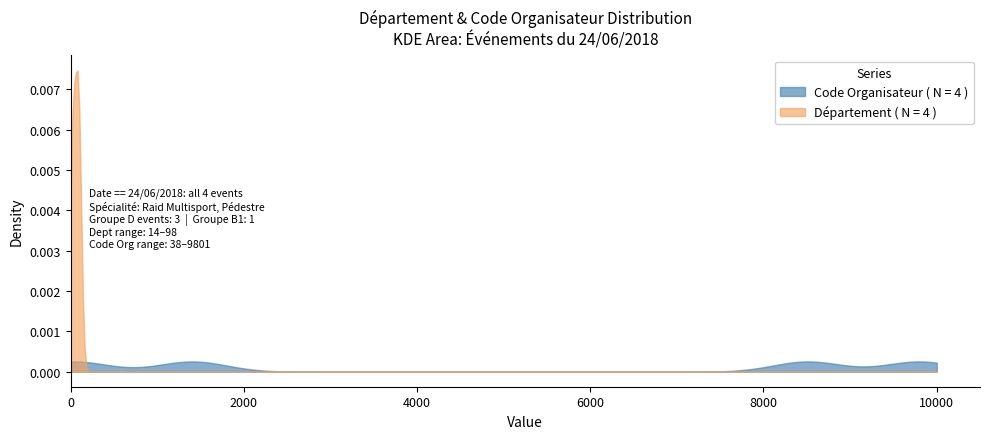

What is the sum of all Département values?

235